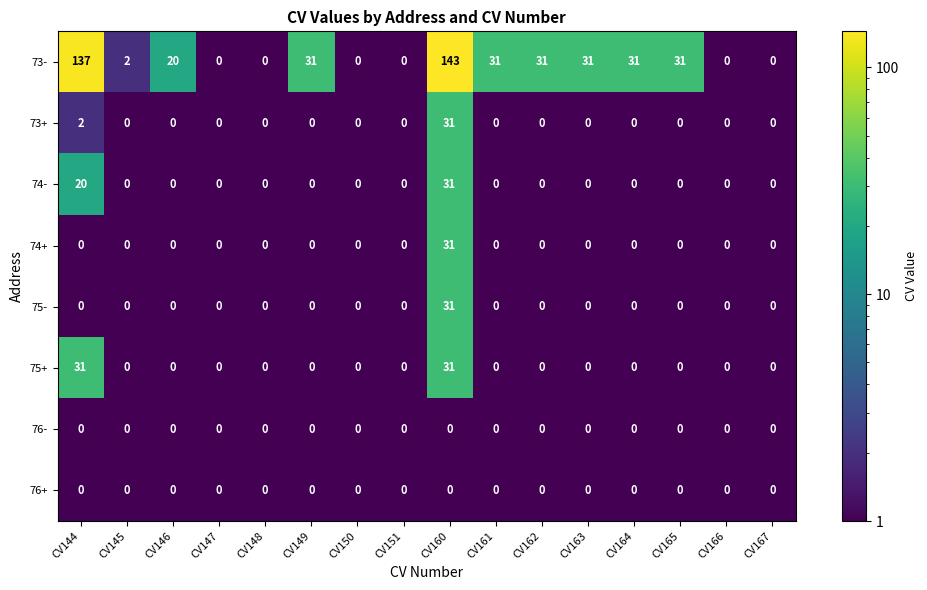

The value of 74+ at CV149 is 0. True or false?

True